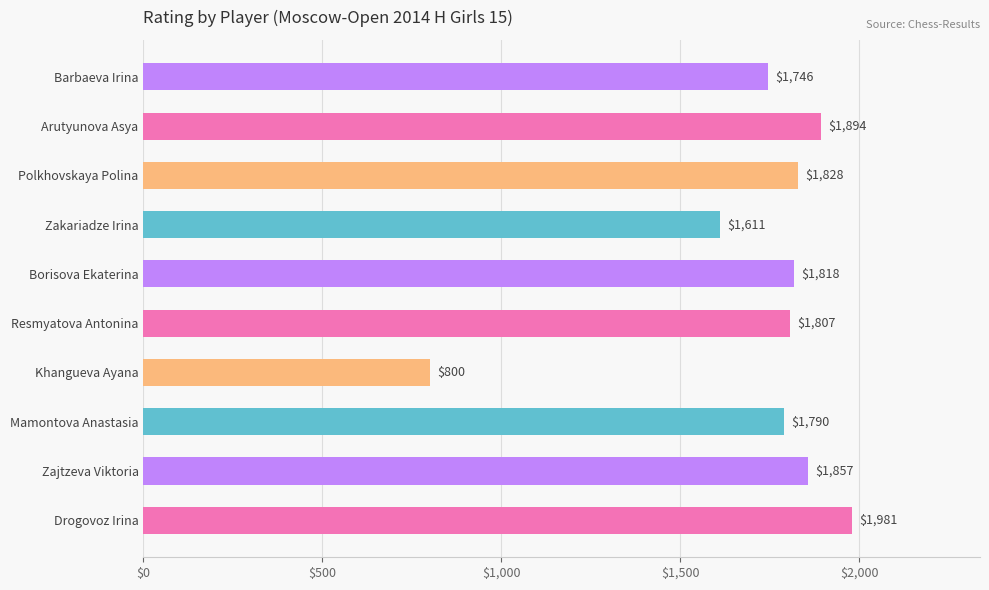

Reading top to bottom, extract all data points from this chart.

1746	1894	1828	1611	1818	1807	800	1790	1857	1981